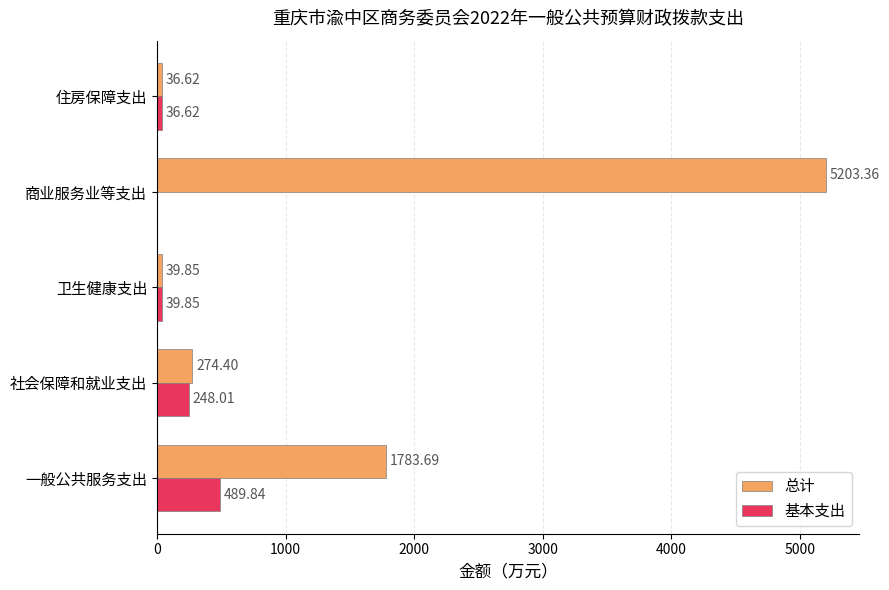

Which label corresponds to the largest value in the chart?

商业服务业等支出